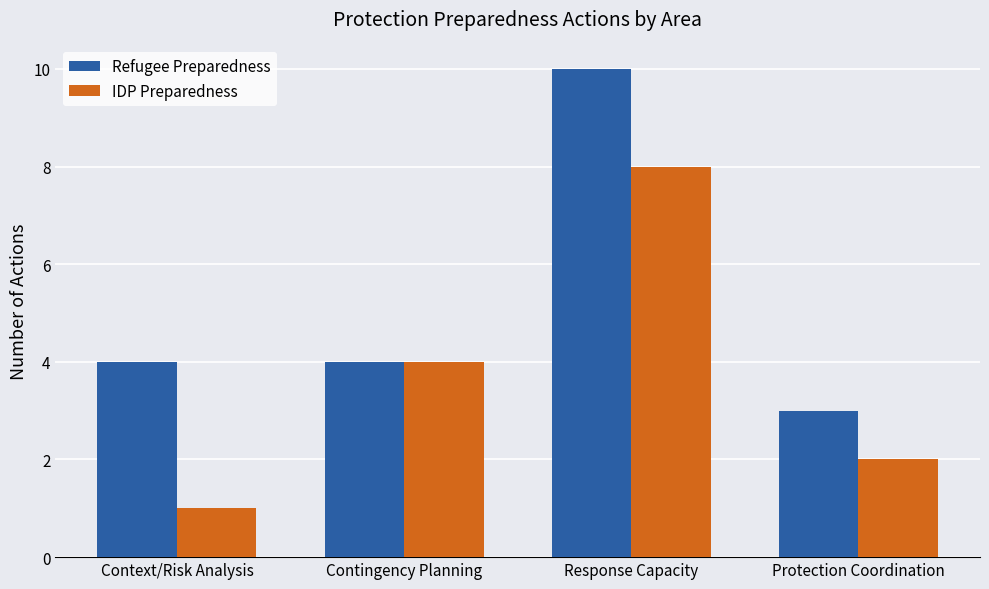

What position from the left is Context/Risk Analysis?

1